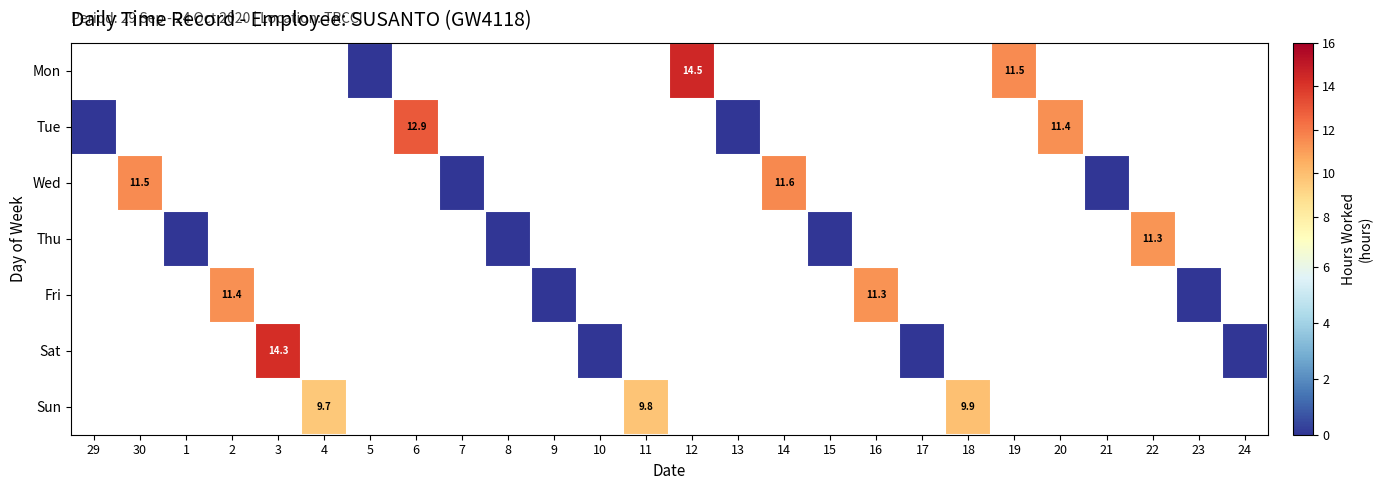

Is the value of Wed at 3 greater than the value of Thu at 11?

No